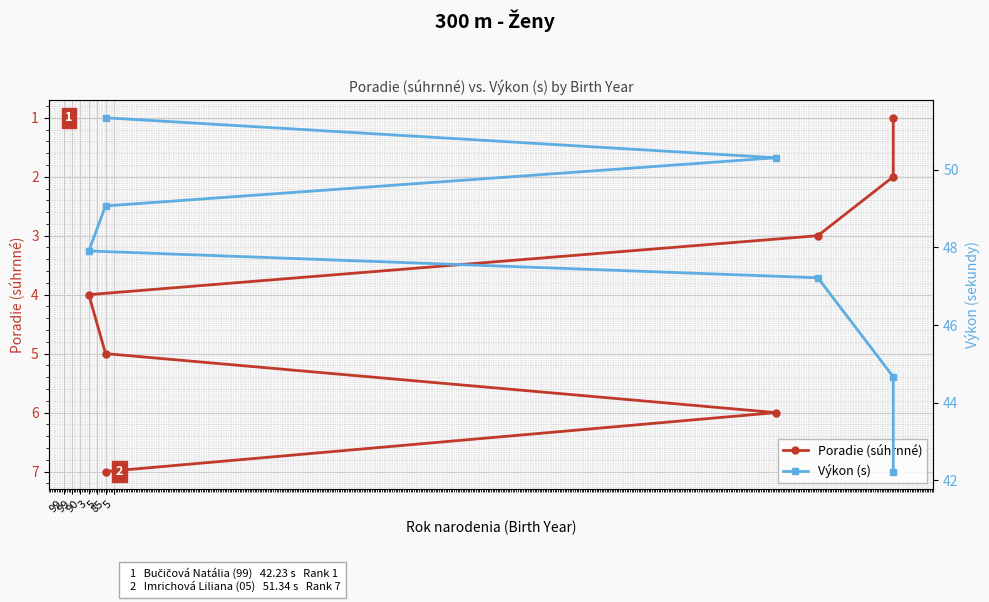

What is the minimum value for Poradie (súhrnné)?

1.0